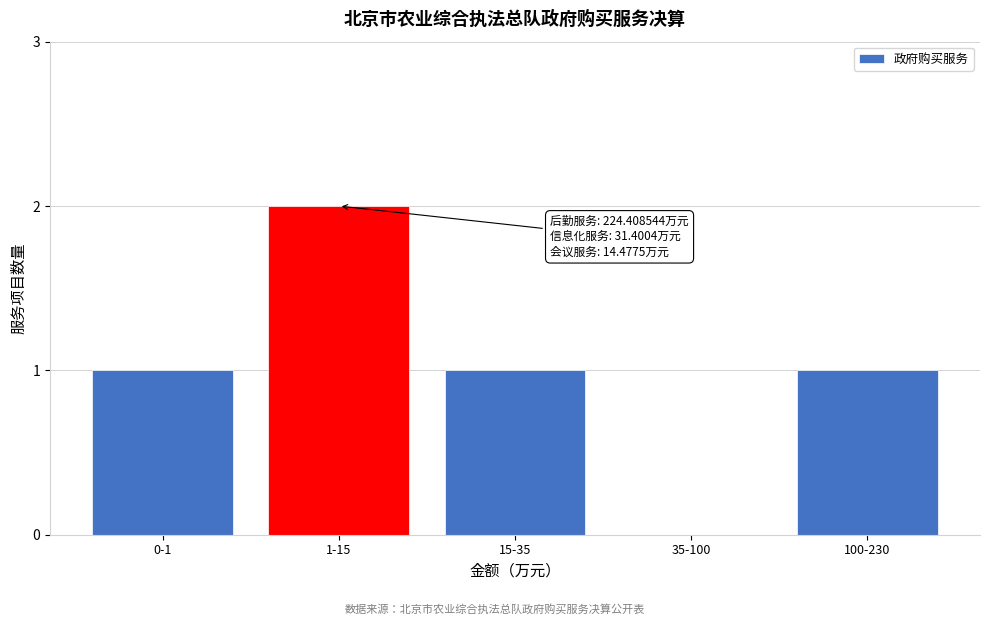

Reading left to right, transcribe all the data shown in this chart.

0-1=1	1-15=2	15-35=1	35-100=0	100-230=1